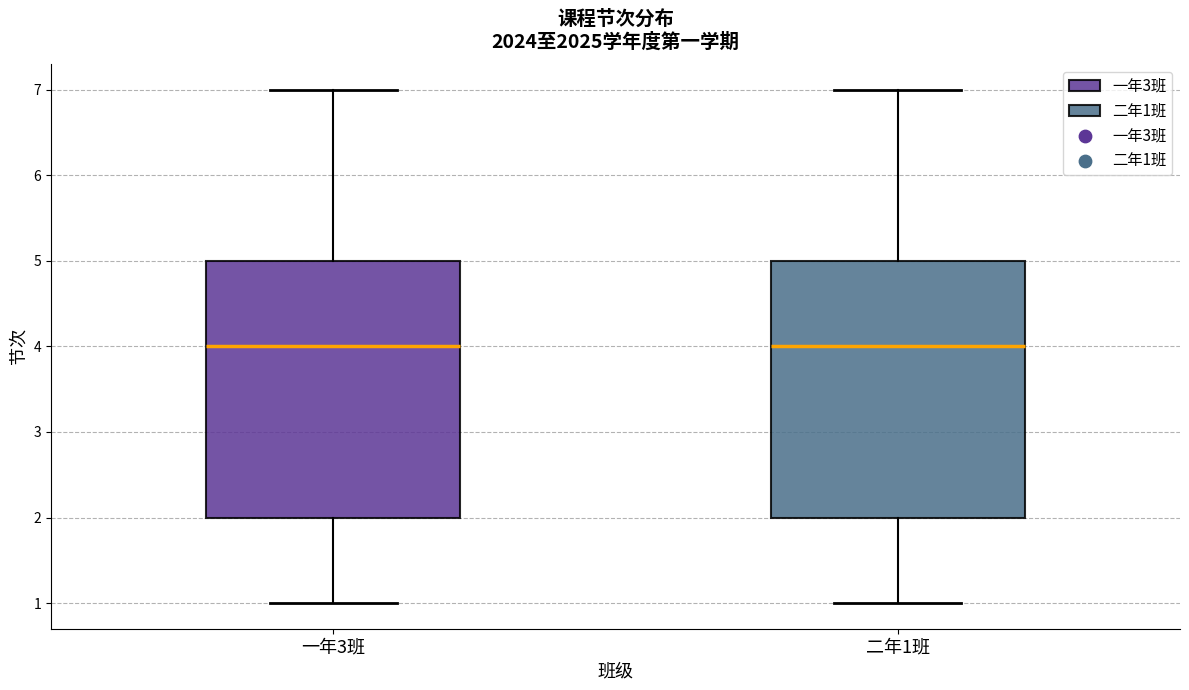

Where does the median line of the box for 二年1班 sit on the y-axis? The values are not printed on the chart, so give them approximately, as read against the axis.

4